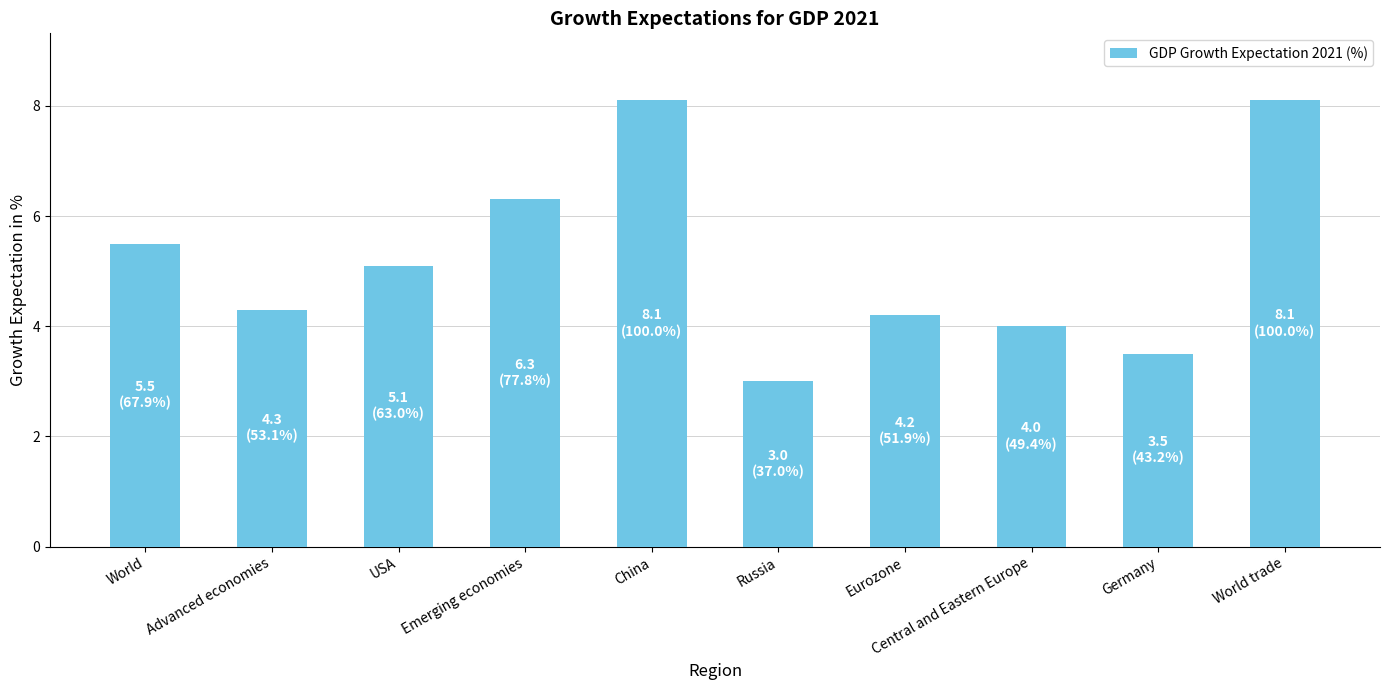

How many data points are above 5?

5